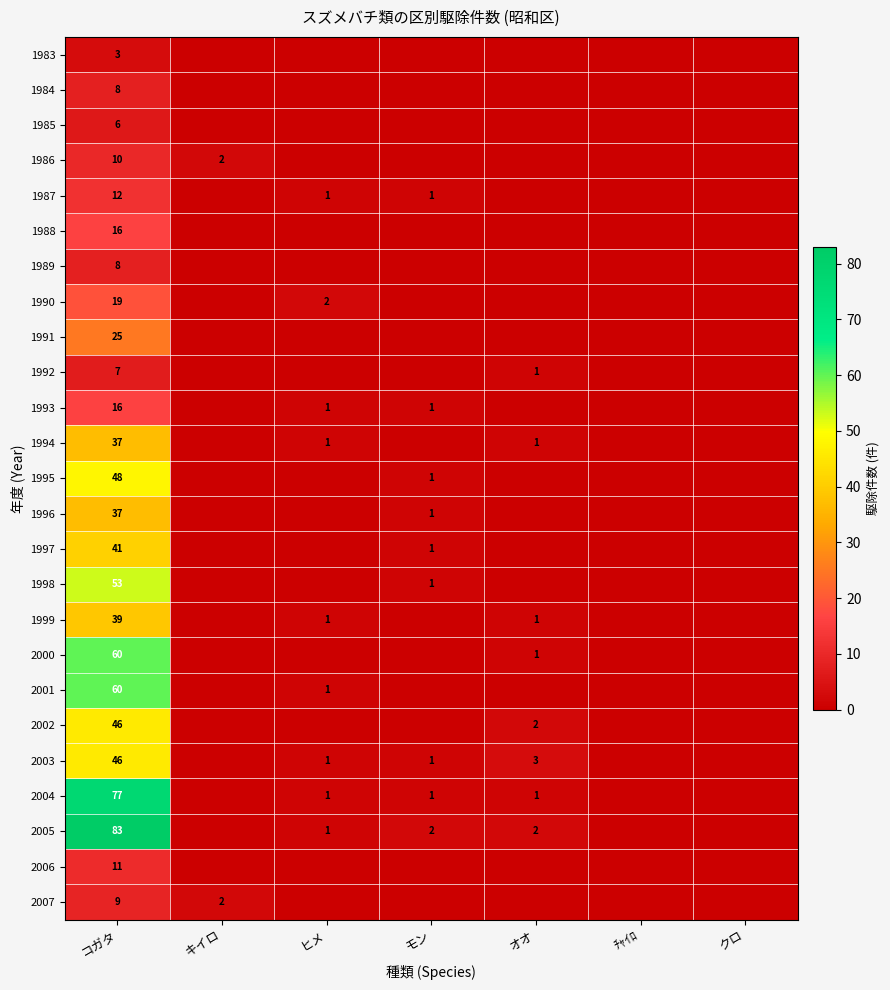

The 1998 series shows 1 at モン. True or false?

True